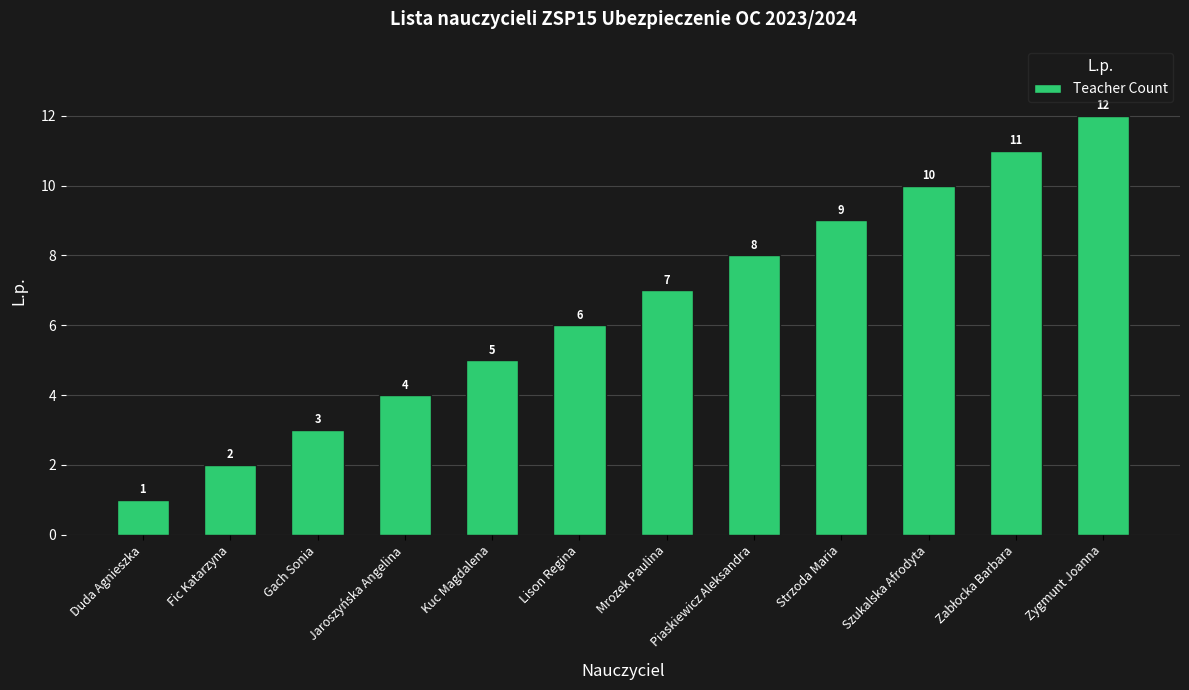

At which label is the value closest to 6?

Lison Regina